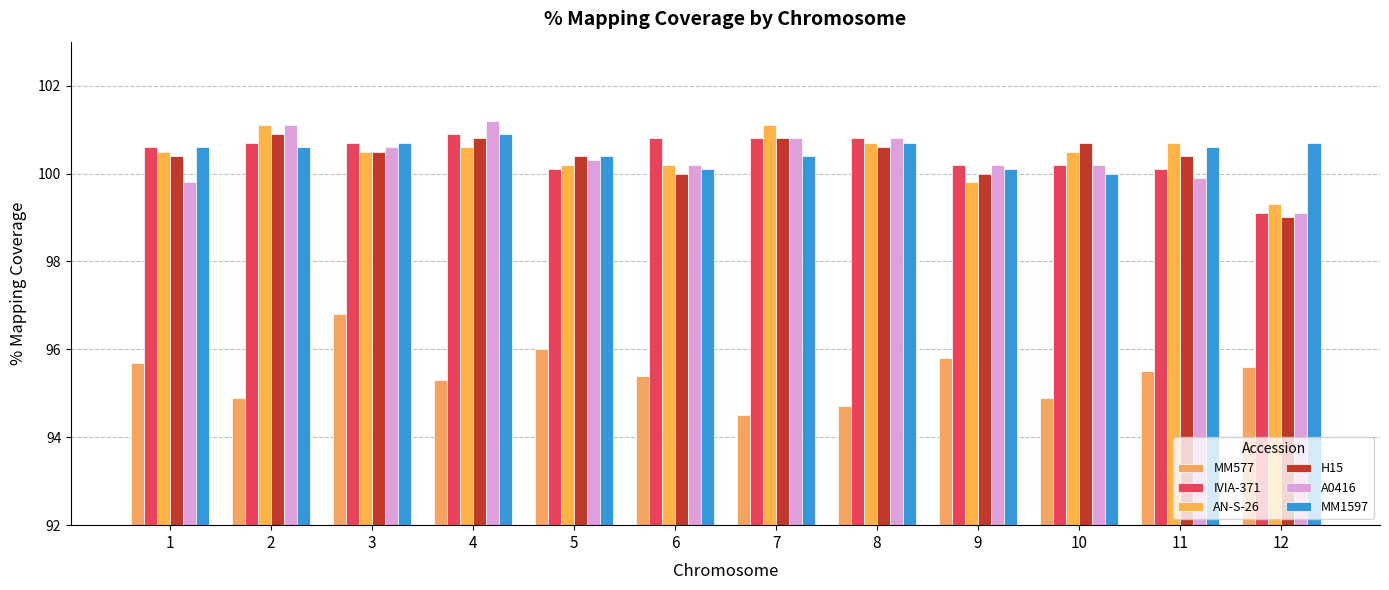

Where does the A0416 series first go above 100?

2